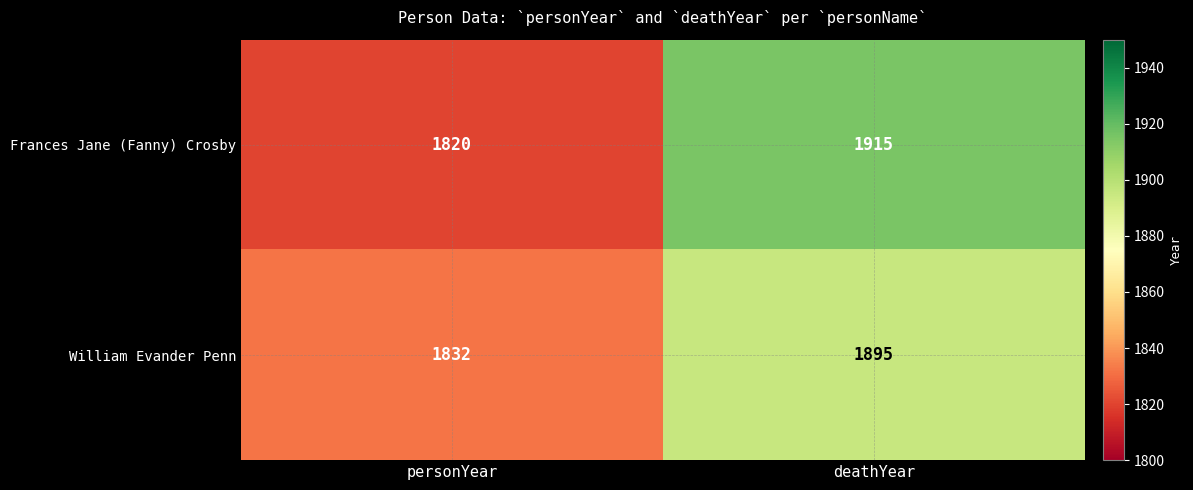

Reading right to left, what are all the values shown in this chart?

Frances Jane (Fanny) Crosby: 1915	1820
William Evander Penn: 1895	1832